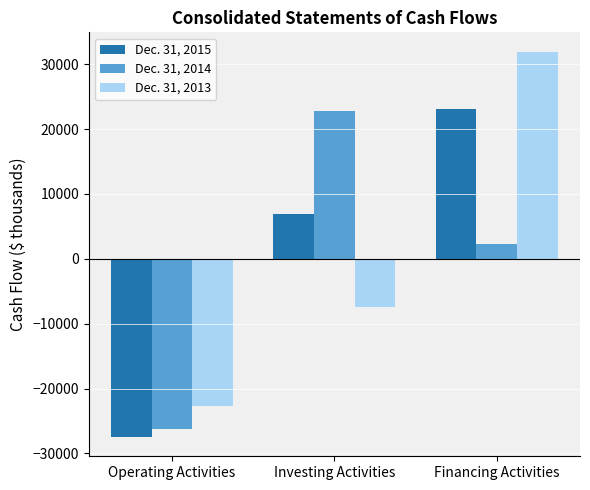

List the series in order of their overall mean, highest first.

Dec. 31, 2015, Dec. 31, 2013, Dec. 31, 2014